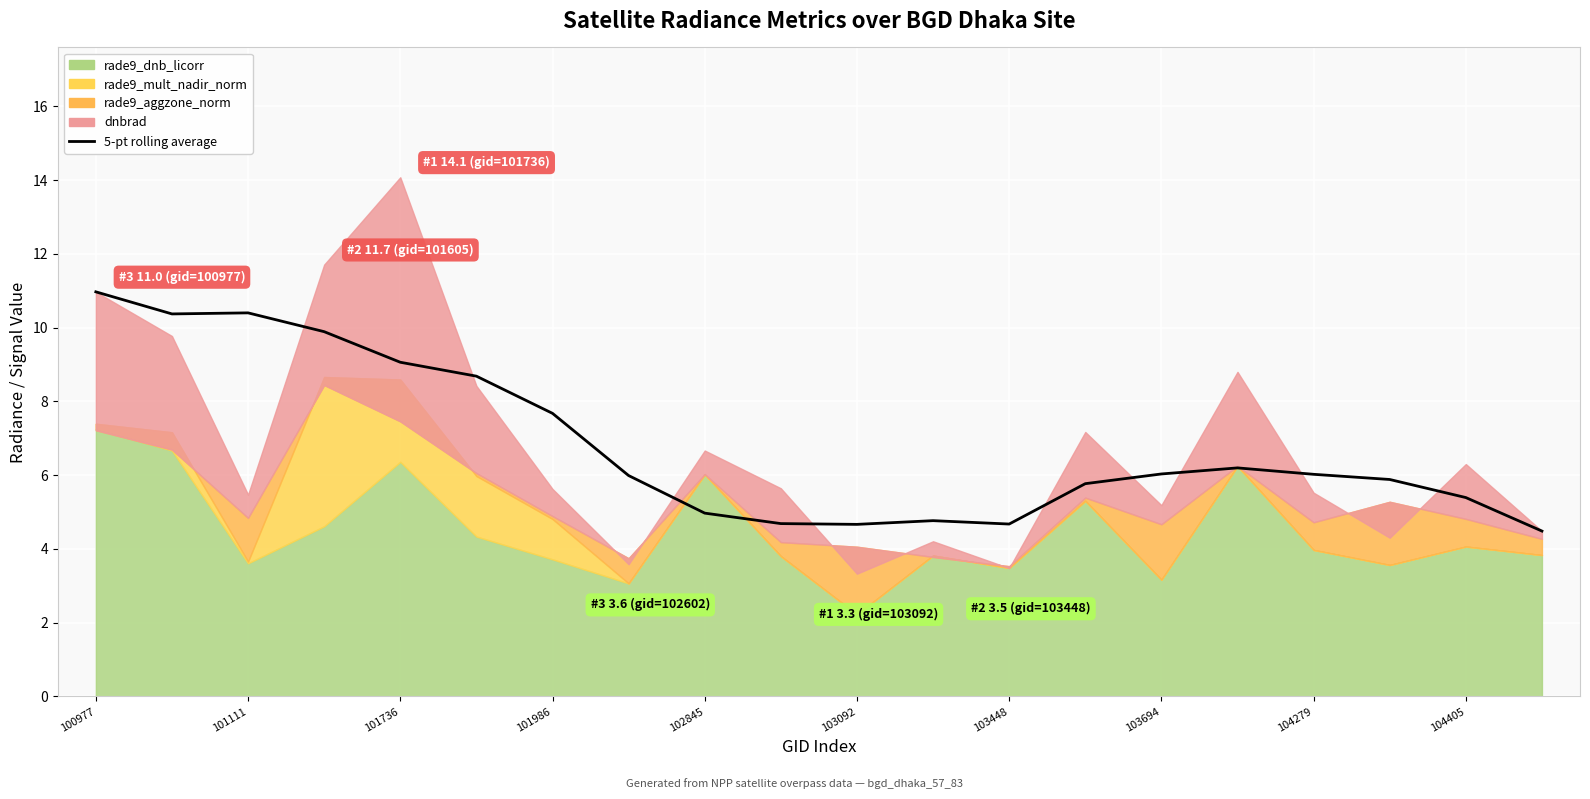

What is the sum of all values?

136.6